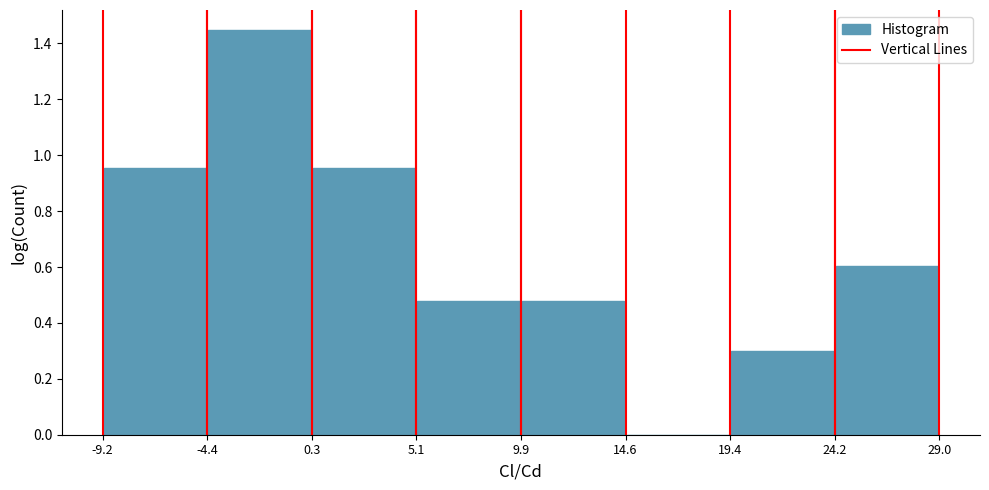

Reading left to right, transcribe this chart: for each bar, give the range it covers on the x-axis and its height. The values are not printed on the chart, so give them approximately, as read against the axis.

-9.2 to -4.4: 0.96
-4.4 to 0.3: 1.44
0.3 to 5.1: 0.96
5.1 to 9.9: 0.48
9.9 to 14.6: 0.48
14.6 to 19.4: 0
19.4 to 24.2: 0.30
24.2 to 29.0: 0.60